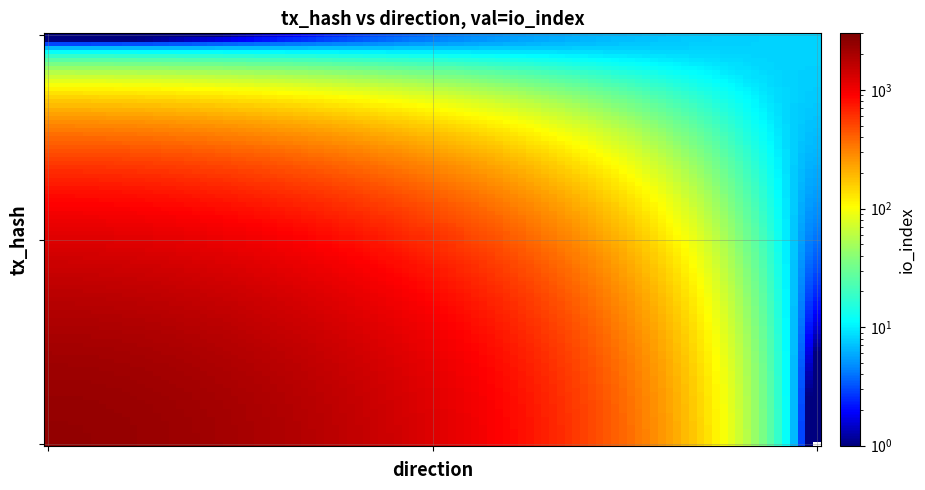

Reading right to left, what are all the values shown in this chart?

8c263b68a06bce8be22c3995eadaba52bd3b1fa: io_index=2434	direction=-1
22d7dc5911946a5f3b3d9c300c140aa8d9670c7: io_index=8	direction=1